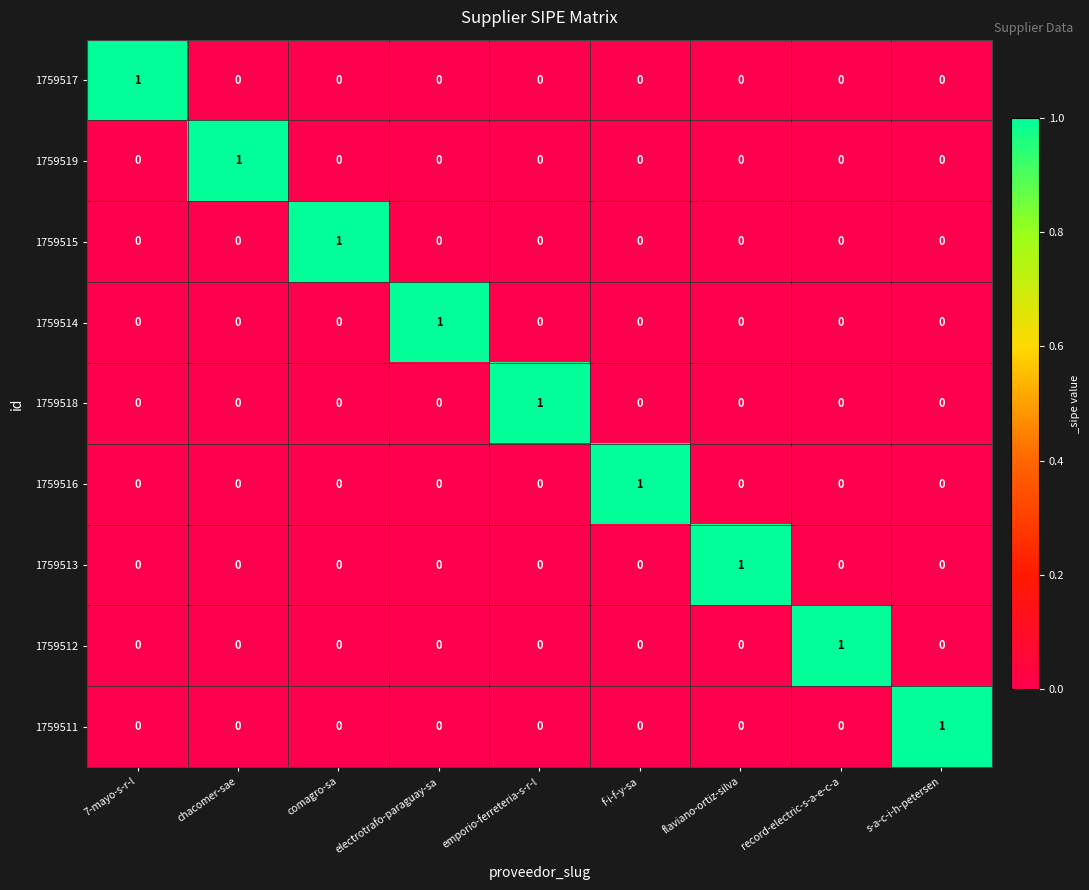

At how many categories does at least one series exceed 0?

9